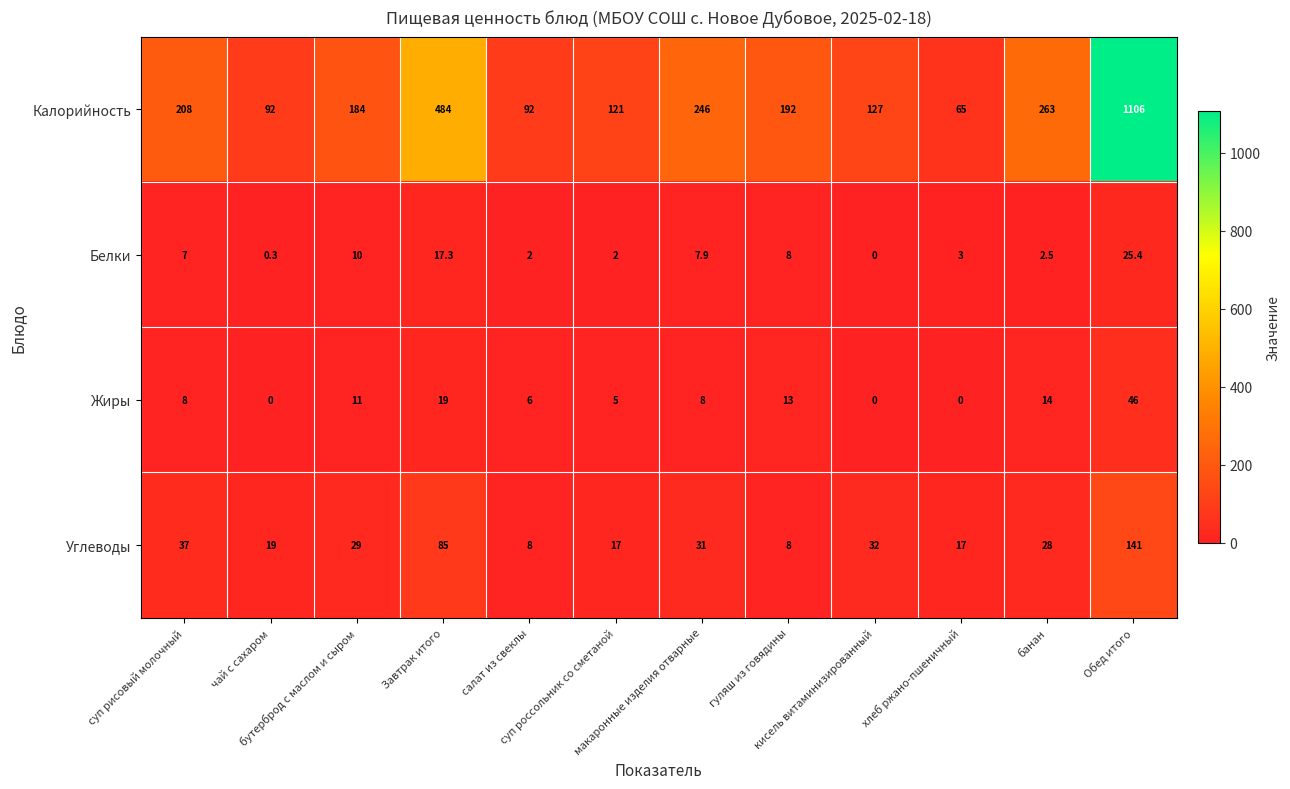

Which series has the largest total across all categories?

Калорийность